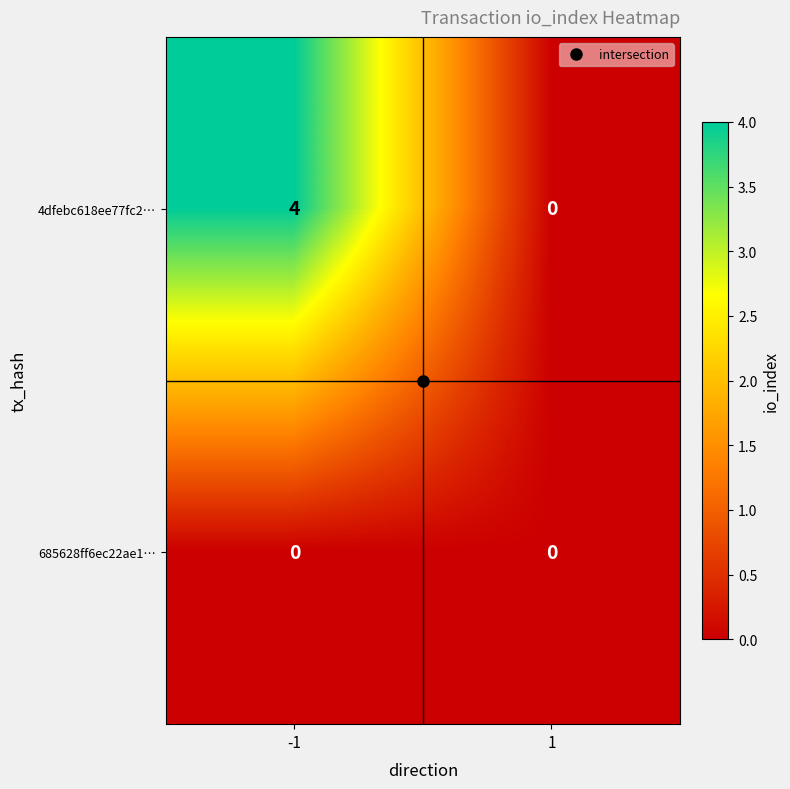

Which series has the largest total across all categories?

4dfebc618ee77fc2…